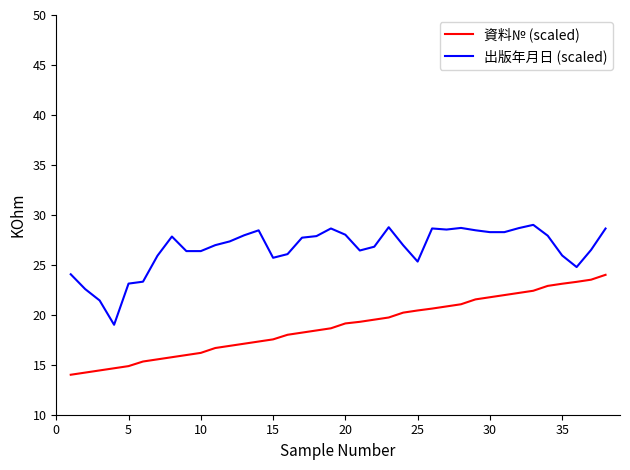

Which series has the largest total across all categories?

出版年月日 (scaled)